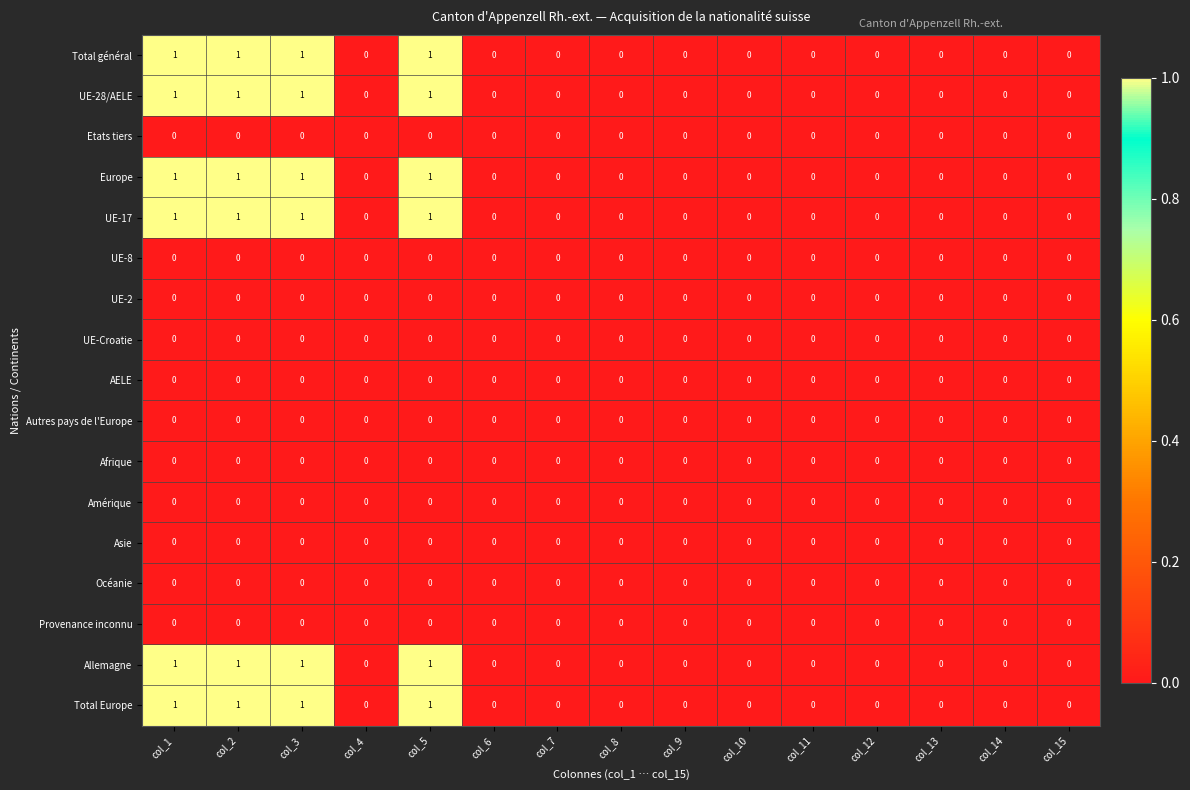

The value of AELE at col_12 is 0. True or false?

True